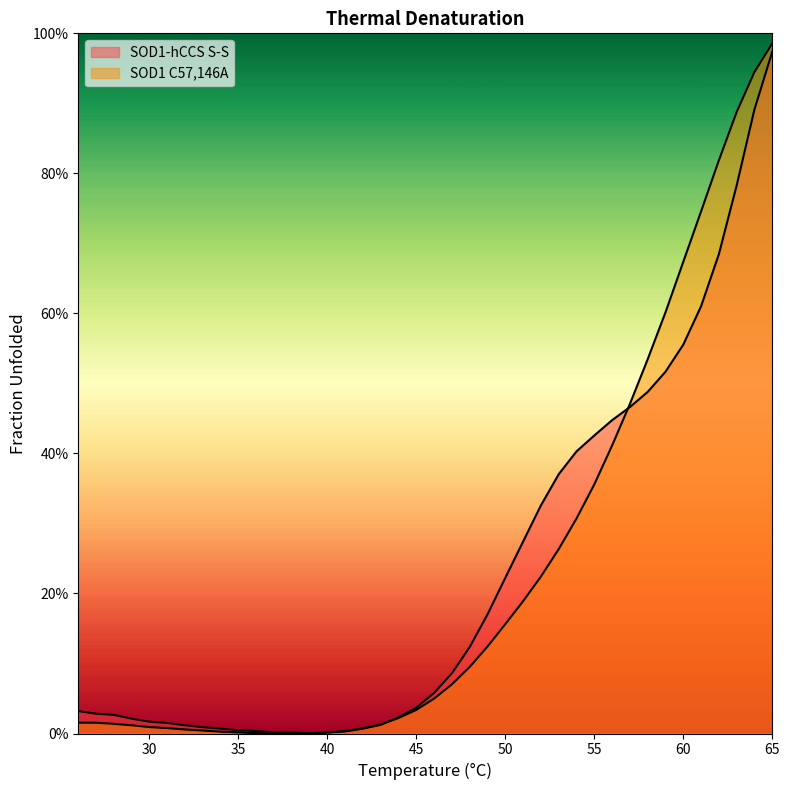

Rank the series by their maximum value, from lowest to highest.

SOD1-hCCS S-S, SOD1 C57,146A